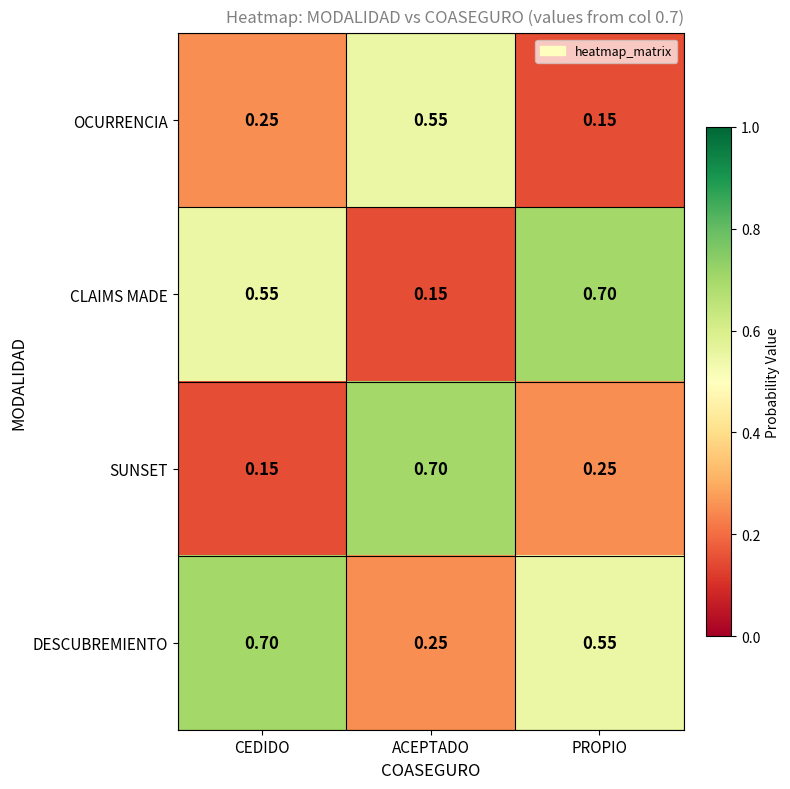

List the labels in order of OCURRENCIA value, largest first.

ACEPTADO, CEDIDO, PROPIO